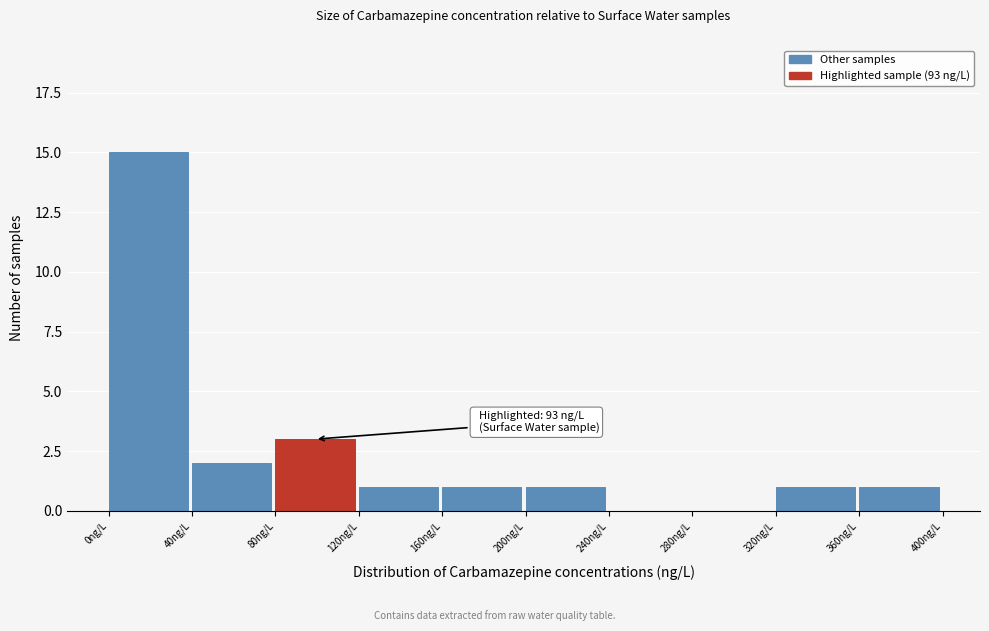

Which range on the x-axis has the tallest bar?

0 to 40